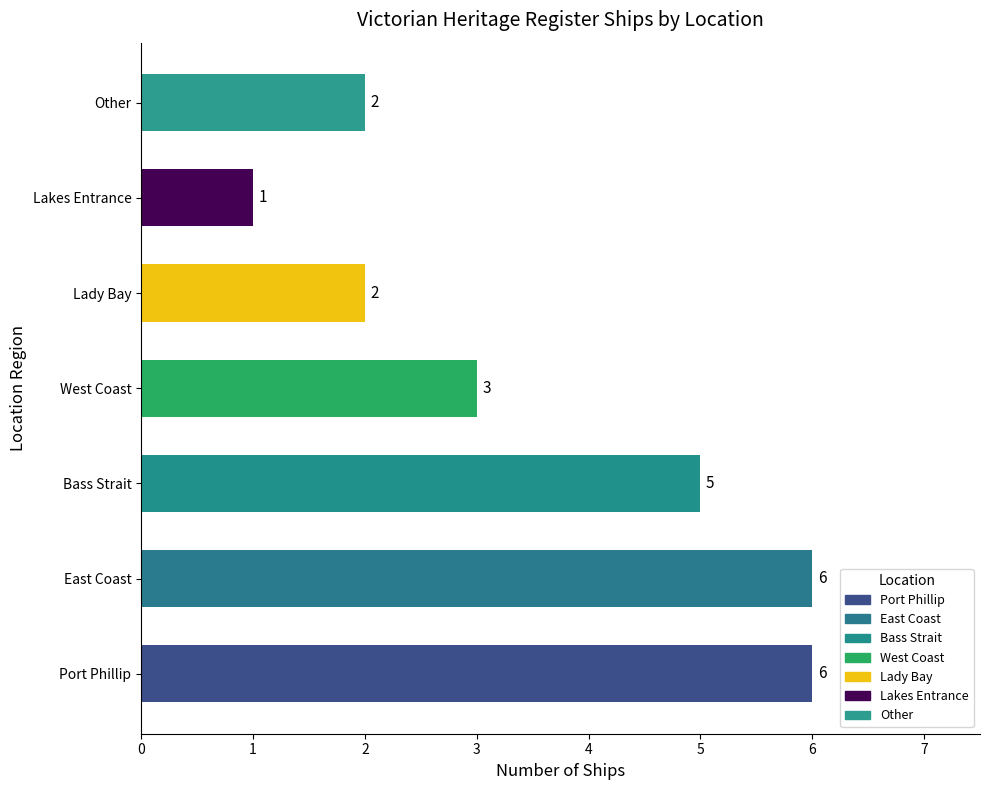

How many values are between 2 and 6?

6